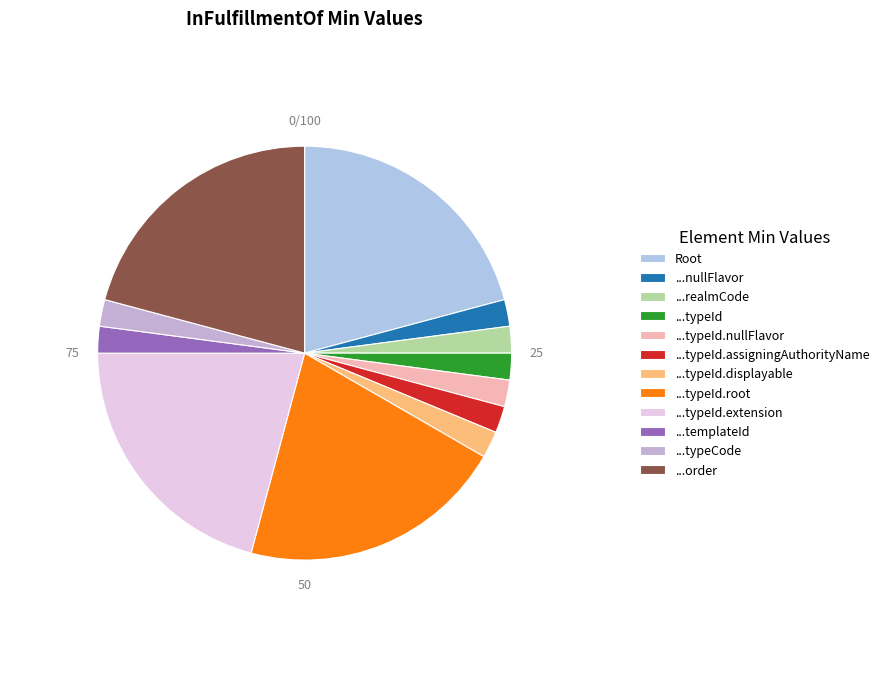

How many segments does this pie chart have?

12